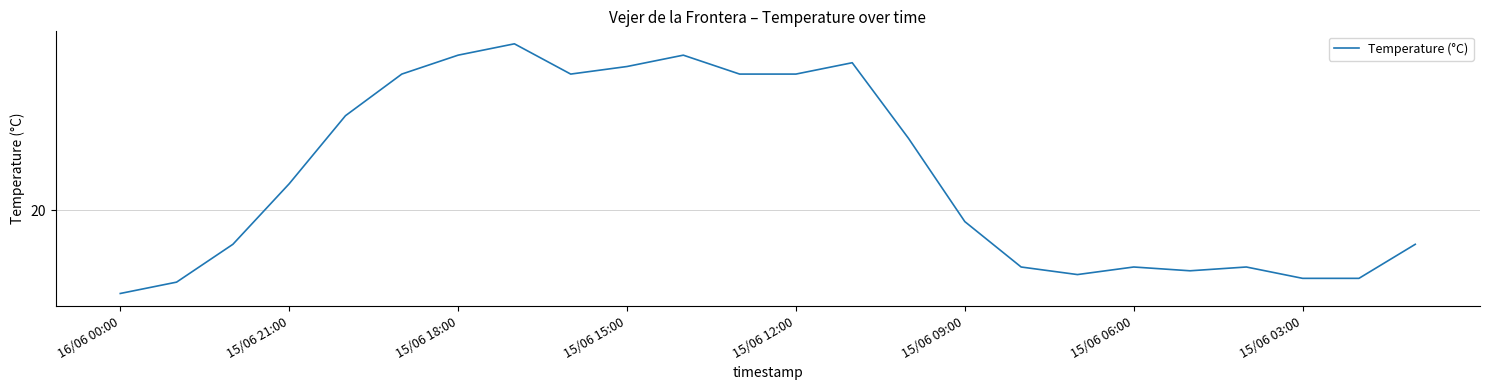

What is the greatest value displayed?

24.4